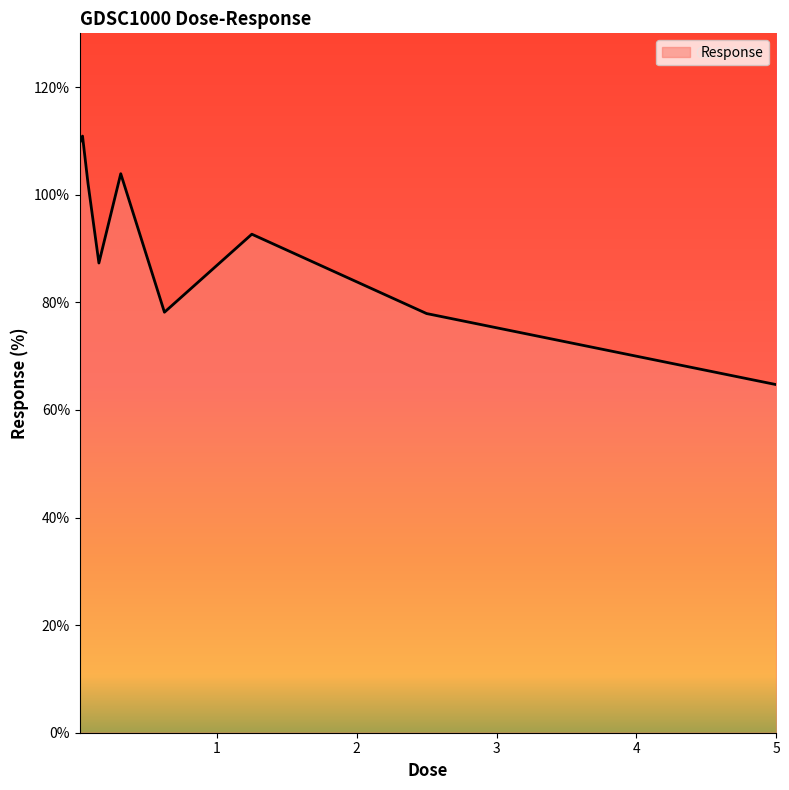

What is the greatest value displayed?

110.9